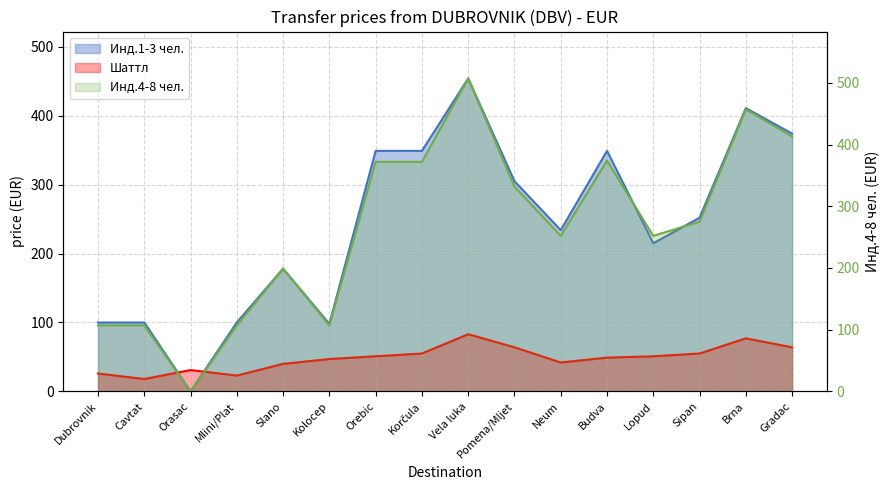

Is it true that Инд.4-8 чел. equals 372 at Orebic?

True